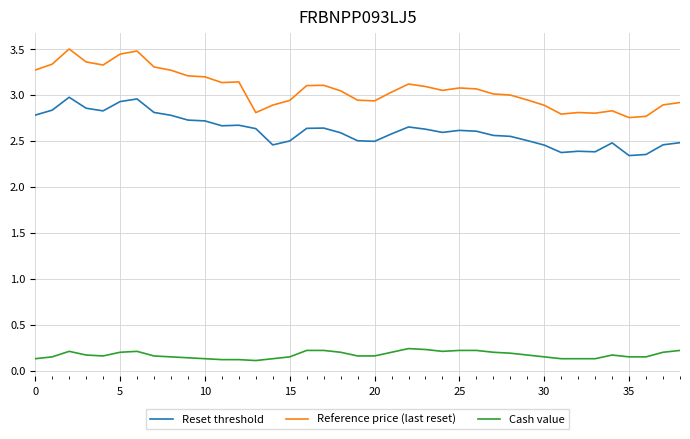

Which series has the largest range (max minus min)?

Reference price (last reset)